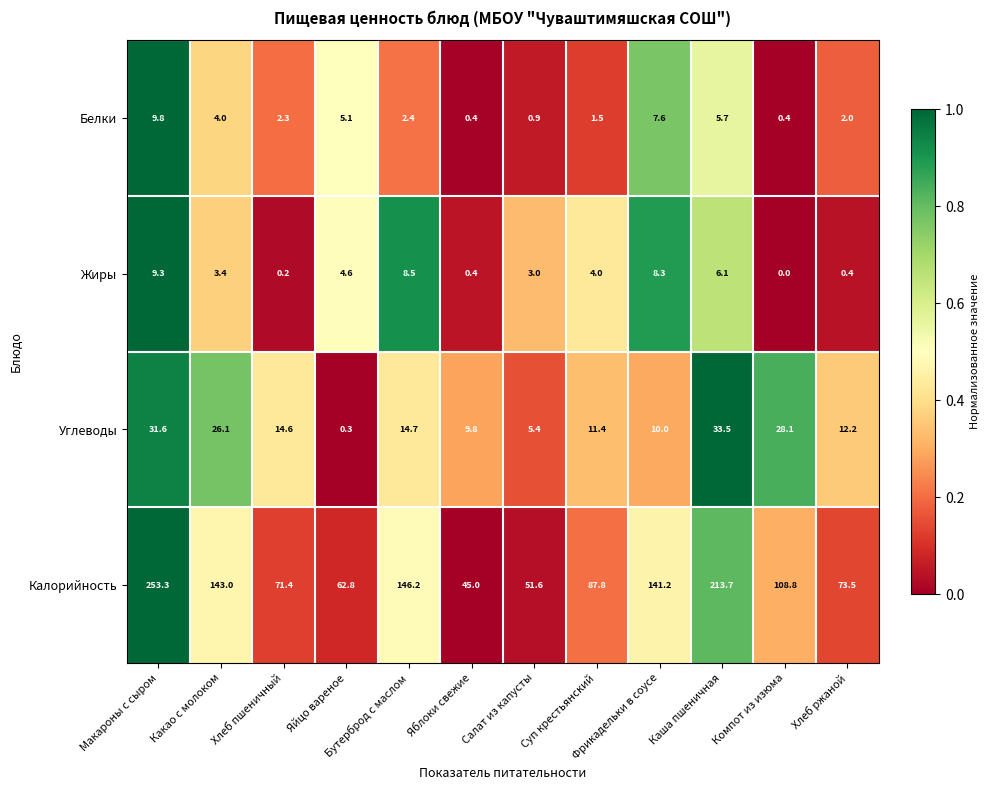

What is the sum of the Калорийность values at Макароны с сыром and Компот из изюма?

362.1